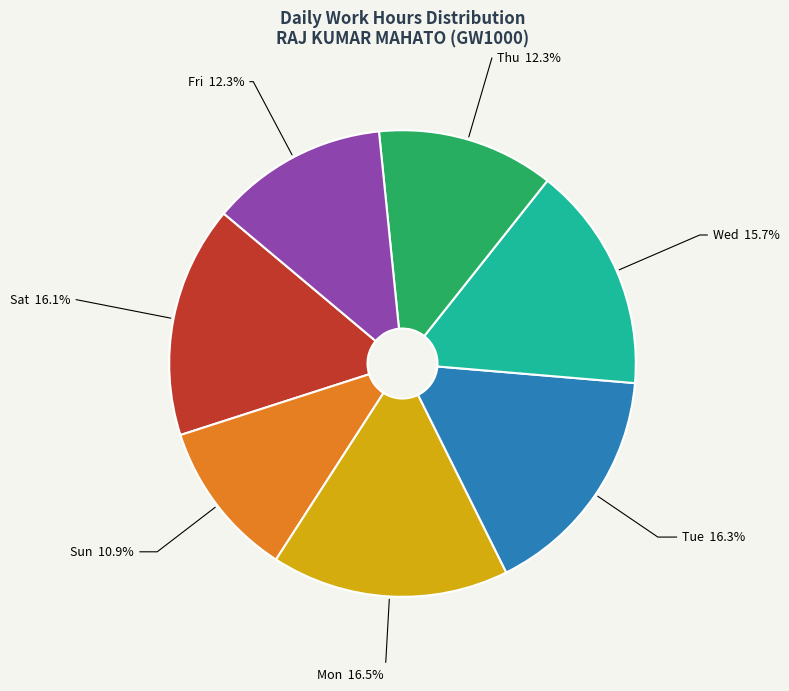

Count the number of slices in the pie.

7